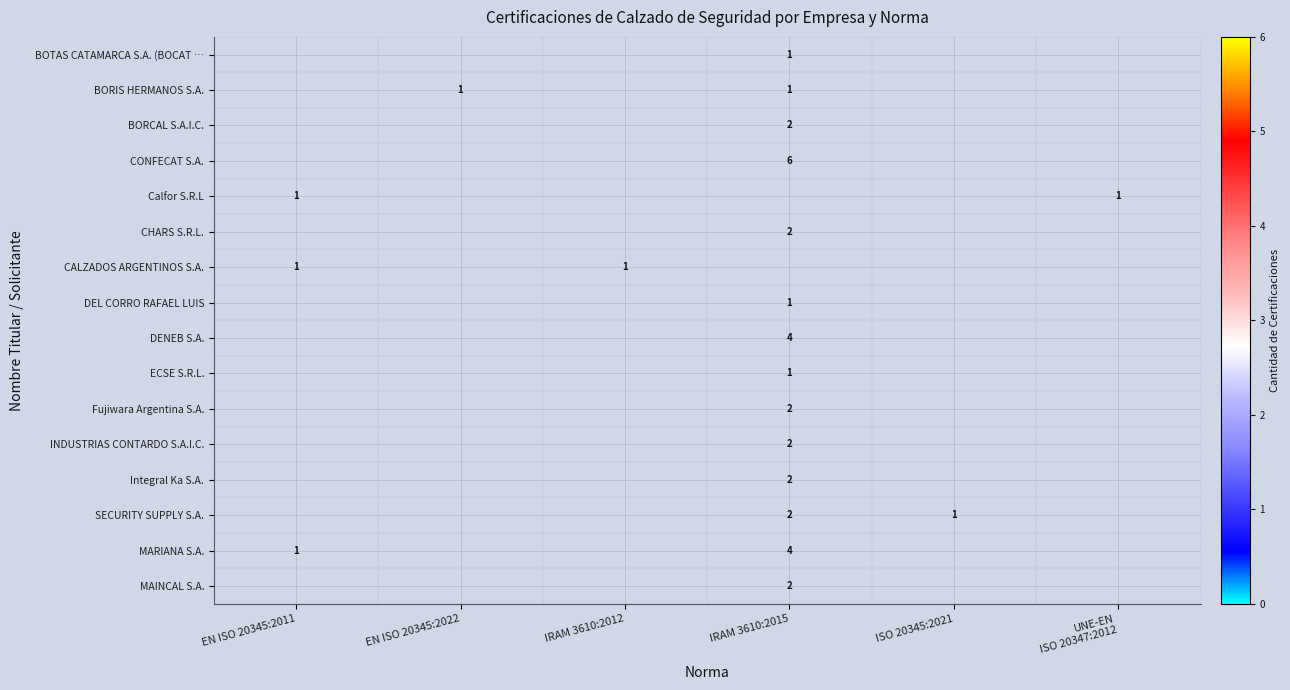

At which category does the chart reach its peak across all series?

IRAM 3610:2015